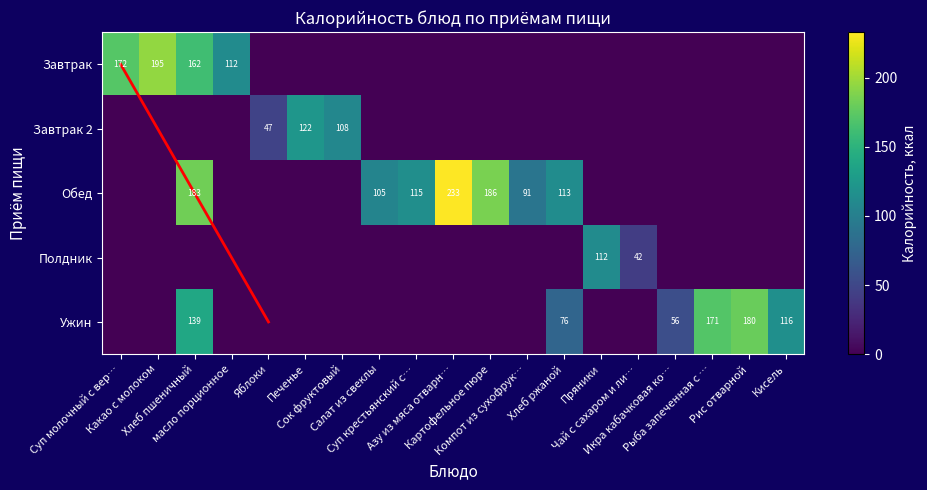

What is the total value across all series at Хлеб ржаной?

189.0